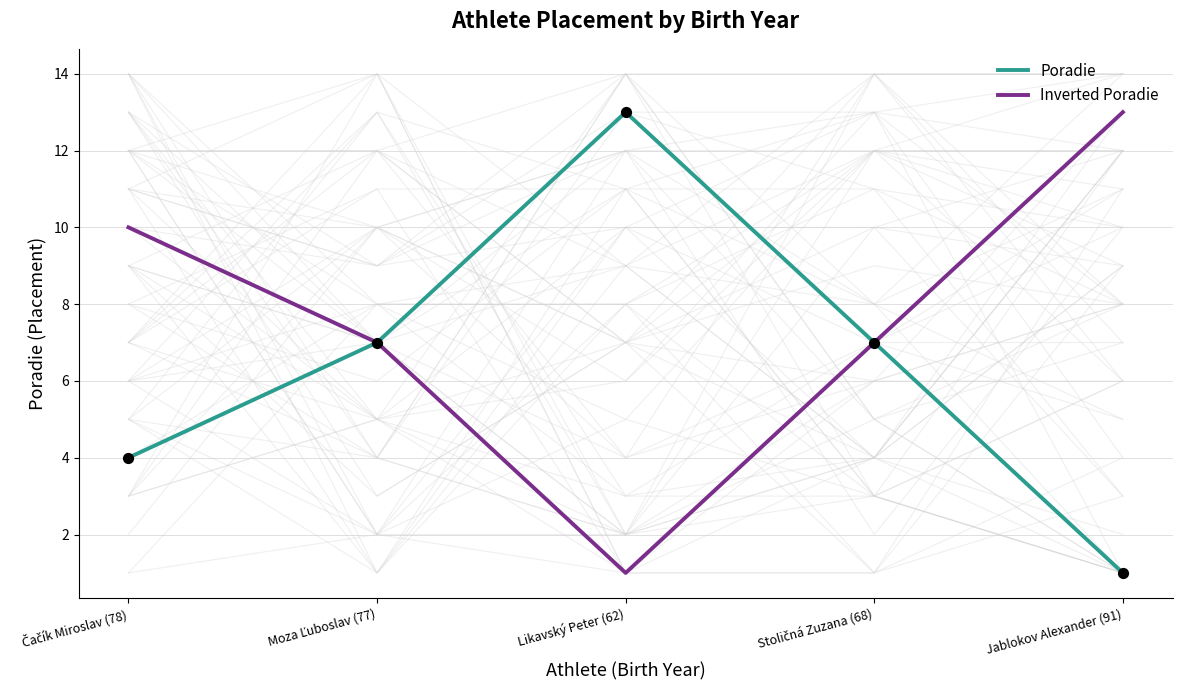

At which category is the sum across all series the highest?

Čačík Miroslav (78)